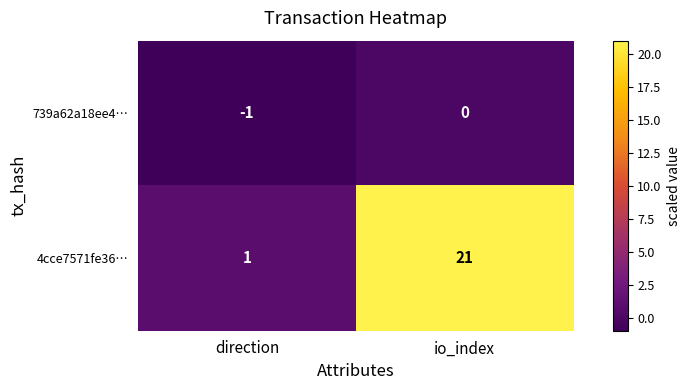

What is the maximum value shown in the chart?

21